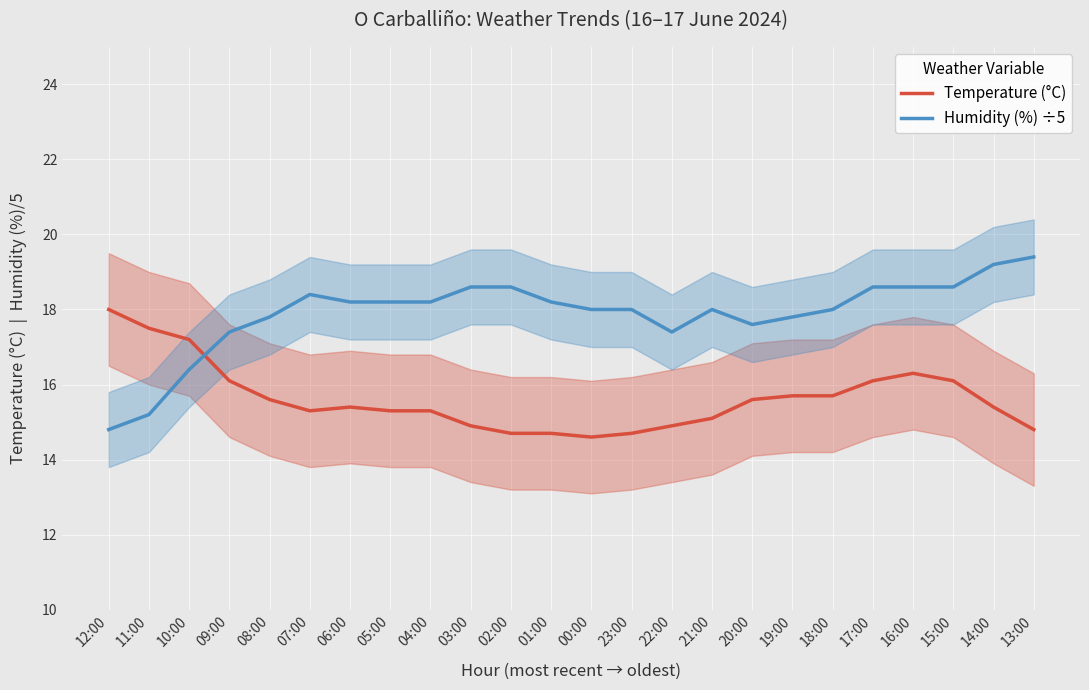

Between 08:00 and 22:00, which is larger?

08:00